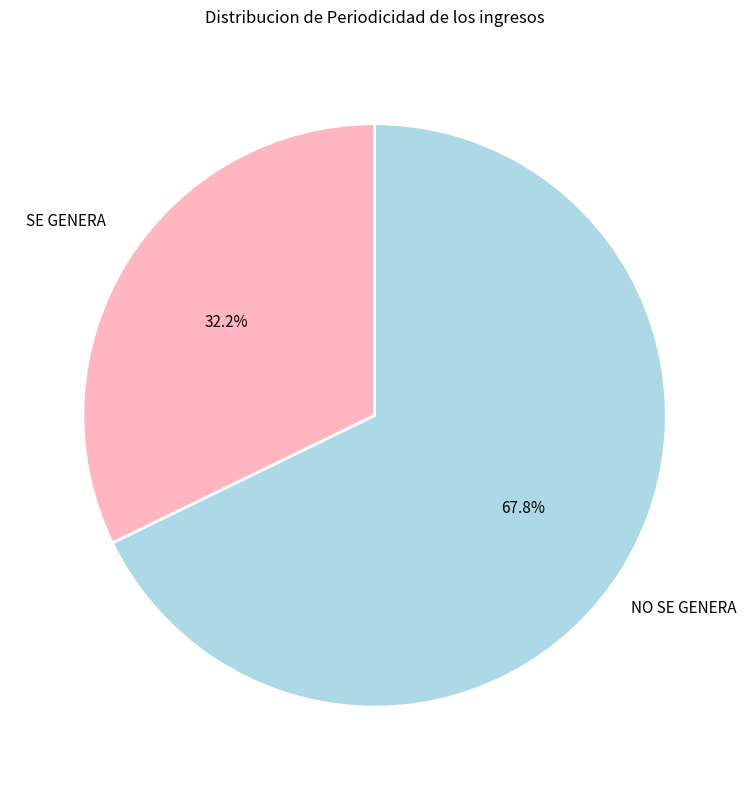

What percentage is the SE GENERA slice, to the nearest percent?

32%